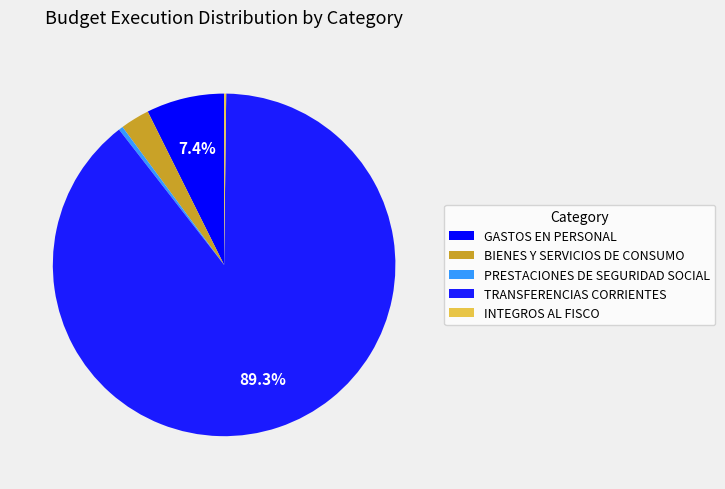

Is it true that PRESTACIONES DE SEGURIDAD SOCIAL is 0% of the pie?

True